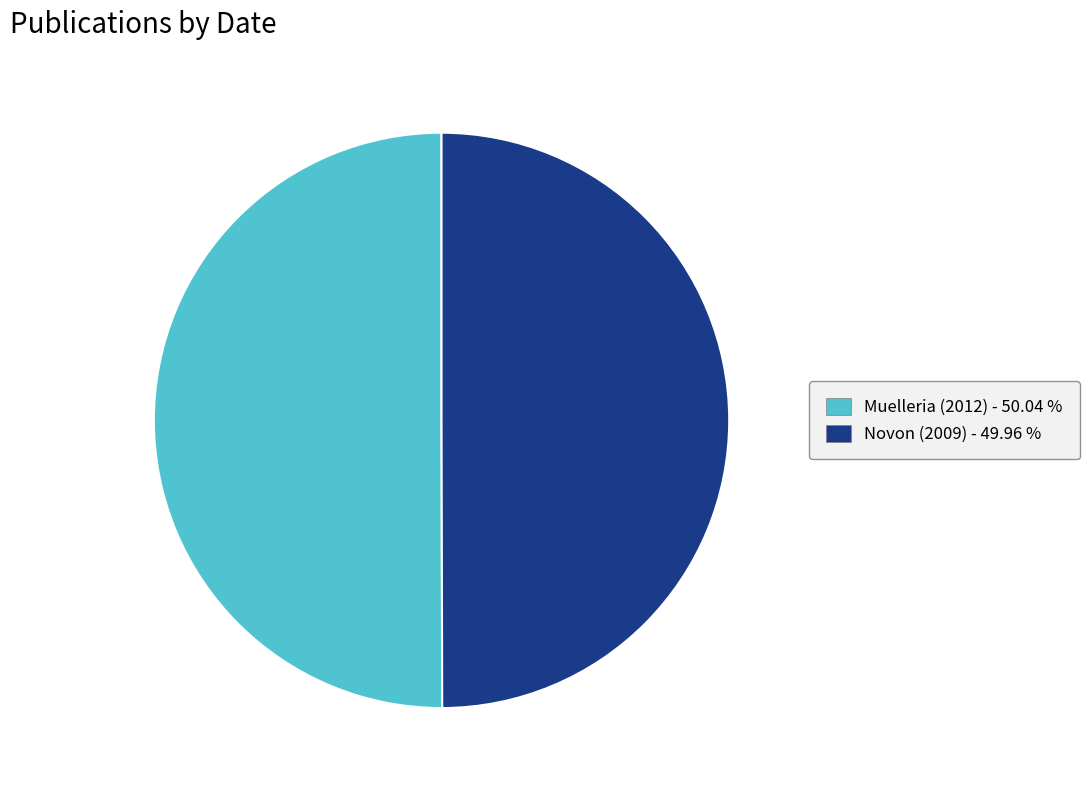

Combined, do Muelleria (2012) - 50.04 % and Novon (2009) - 49.96 % account for over 50%?

Yes